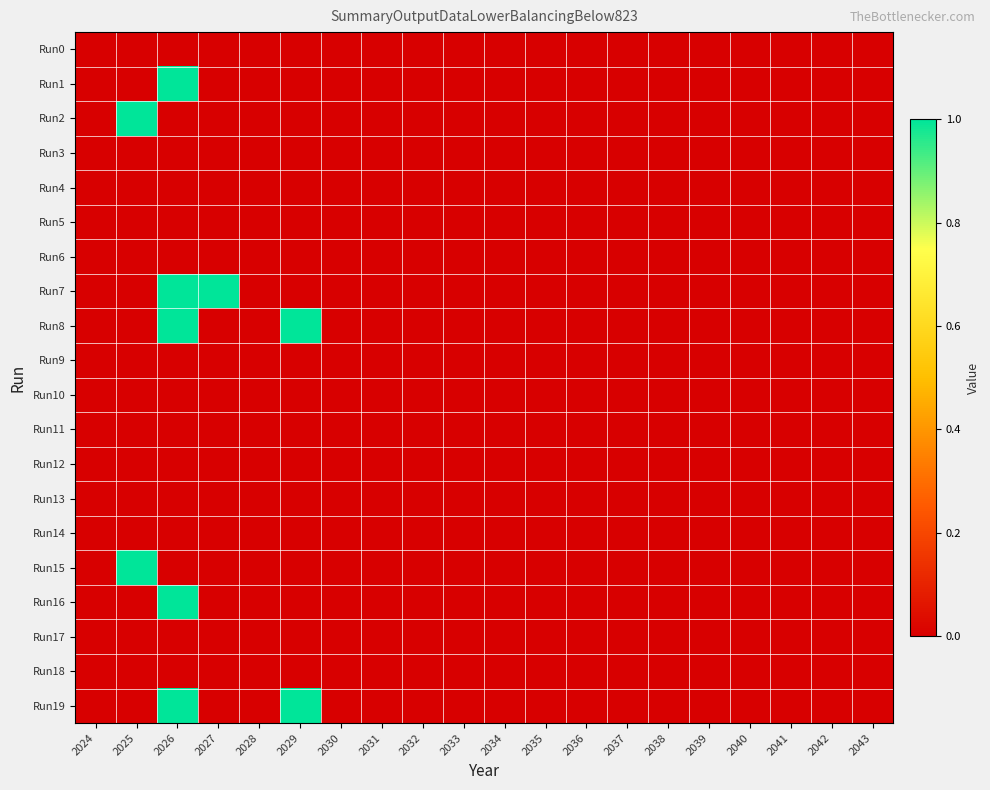

At which category does the chart reach its peak across all series?

2026